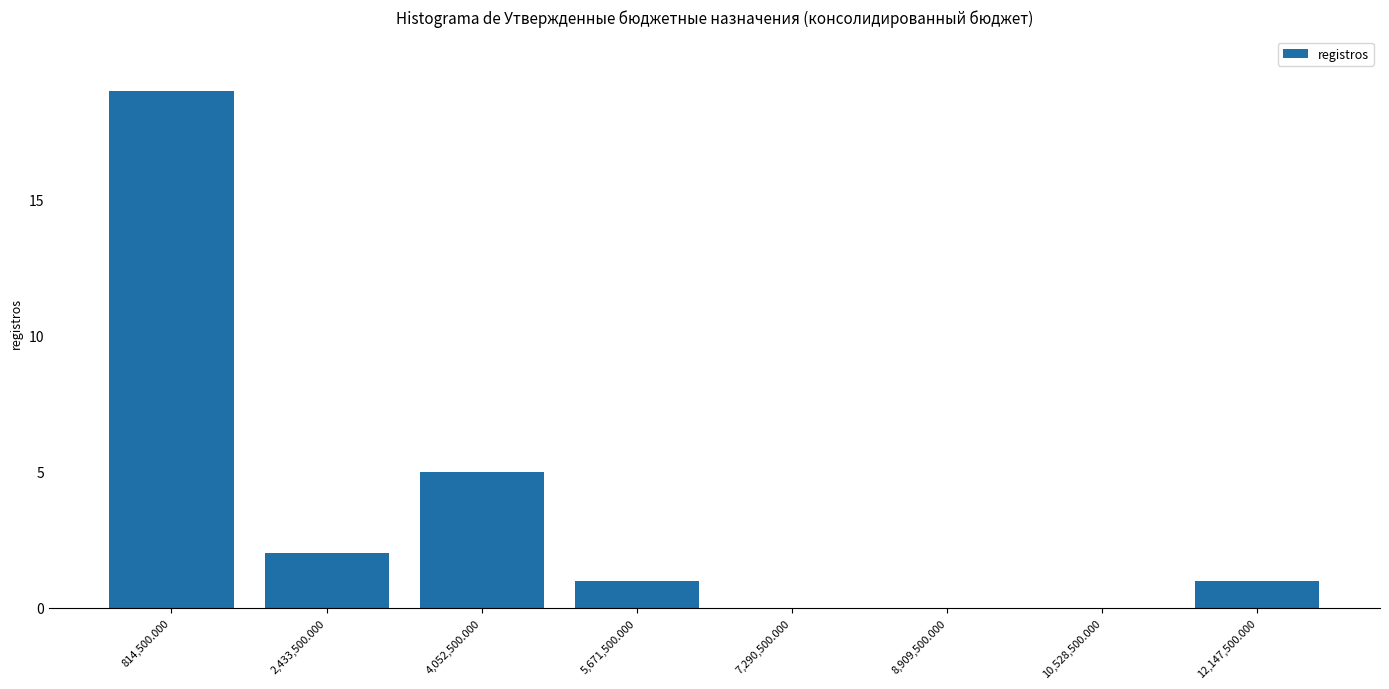

Reading left to right, transcribe this chart: for each bar, give the range it covers on the x-axis and its height. Neither the bar edges nor the heights are printed on the chart, so give them approximately, as read against the axes.

0 to 1600000: 19
1600000 to 3200000: 2
3200000 to 4800000: 5
4800000 to 6400000: 1
6400000 to 8200000: 0
8200000 to 9800000: 0
9800000 to 11400000: 0
11400000 to 13000000: 1